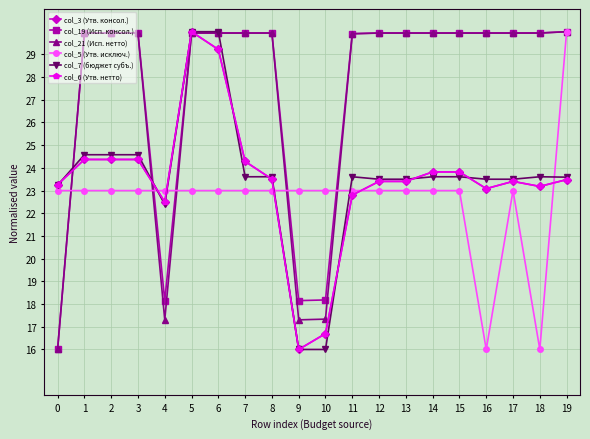

At which label does col_3 (Утв. консол.) reach its peak?

5